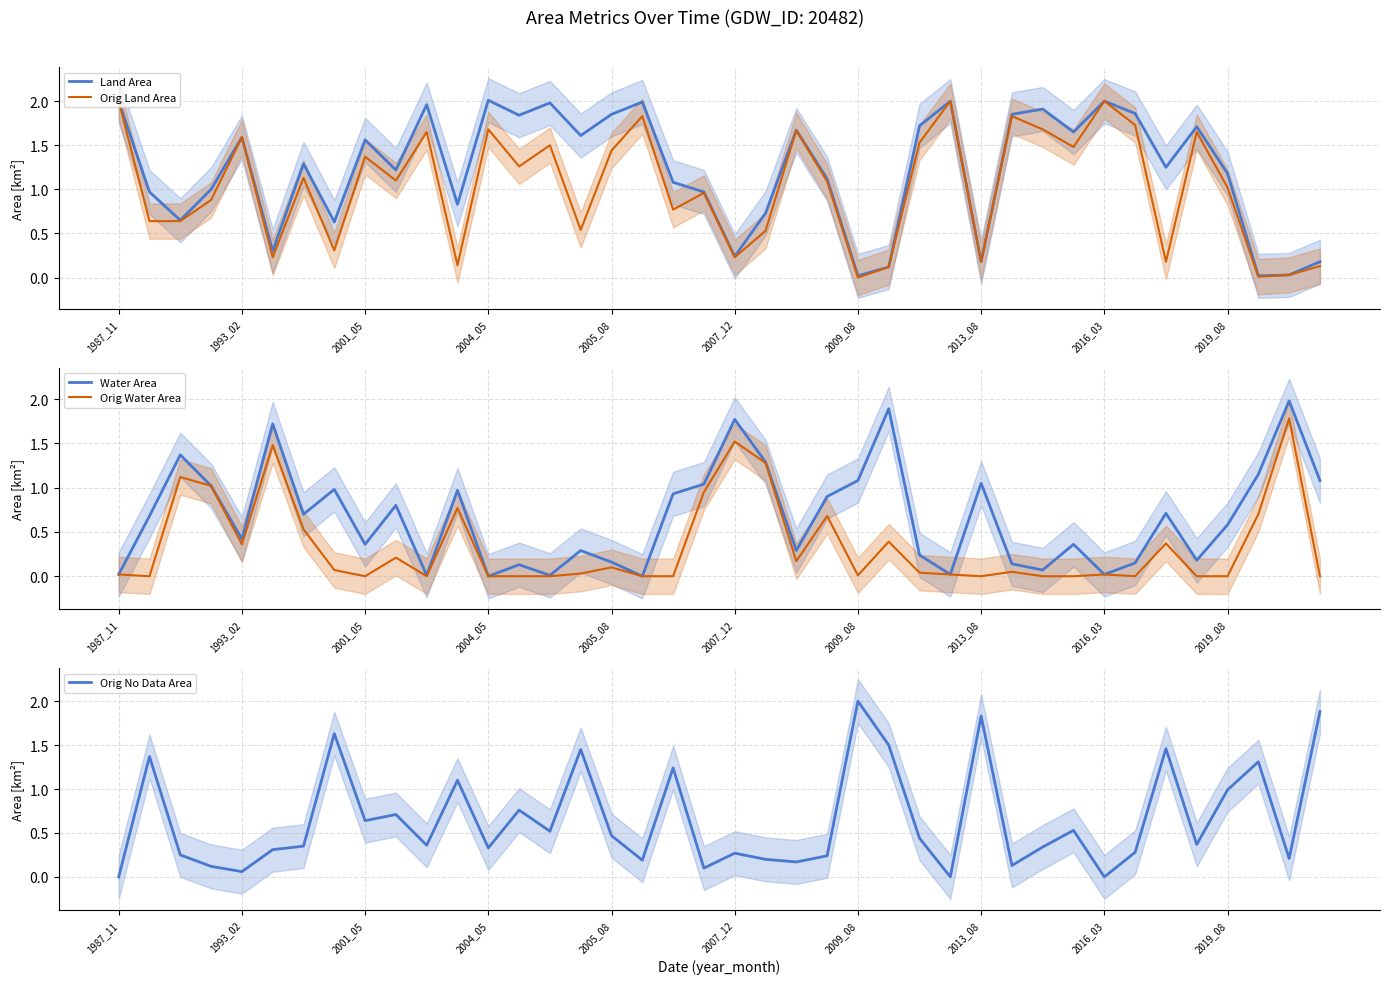

Which series ends up on top after the final intersection of Orig Land Area and Orig Water Area?

Orig Land Area